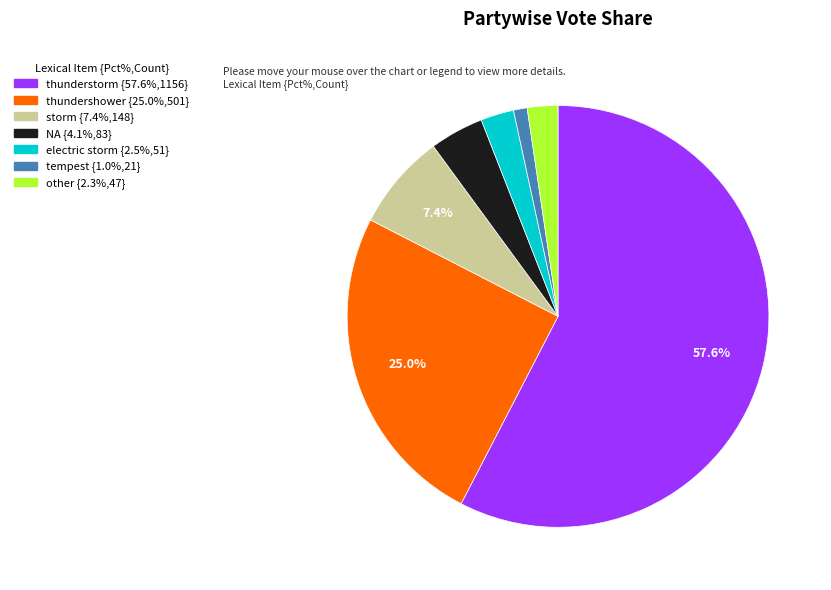

To the nearest percent, what is the difference between the largest and smallest slice percentages?

57%